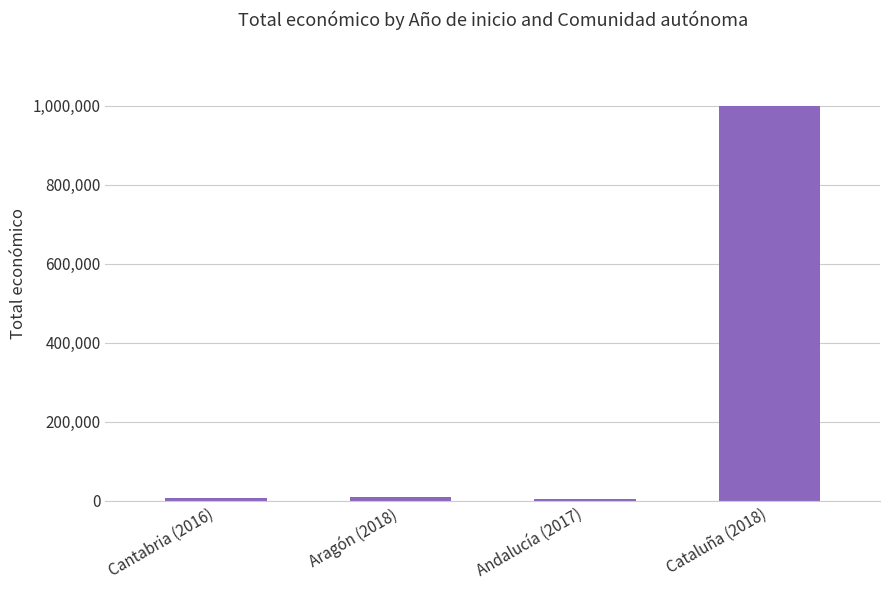

How many series are shown in this chart?

1